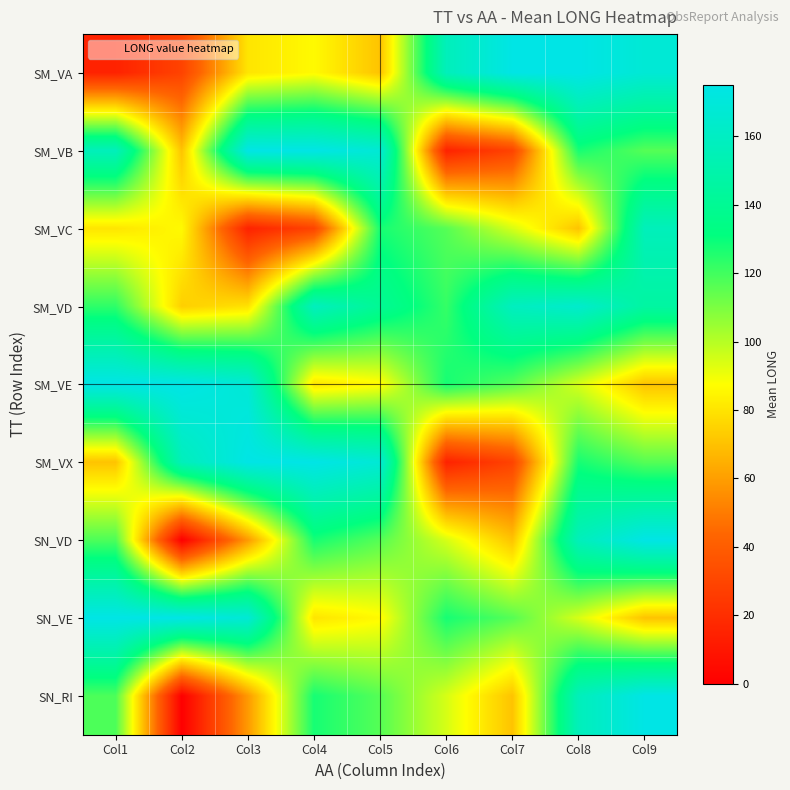

List the series in order of their peak value, highest first.

SM_VA, SM_VB, SM_VE, SM_VX, SN_VE, SN_VD, SN_RI, SM_VD, SM_VC